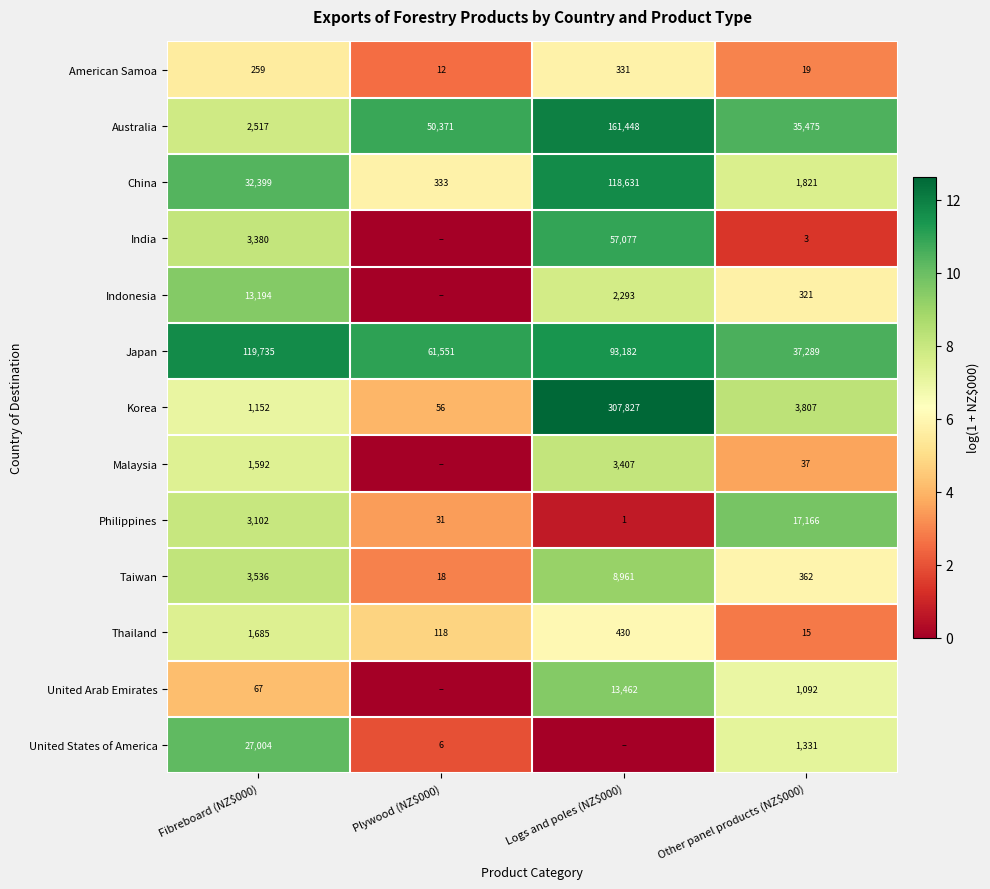

What is the difference between the highest and lowest values at Other panel products (NZ$000)?

37286